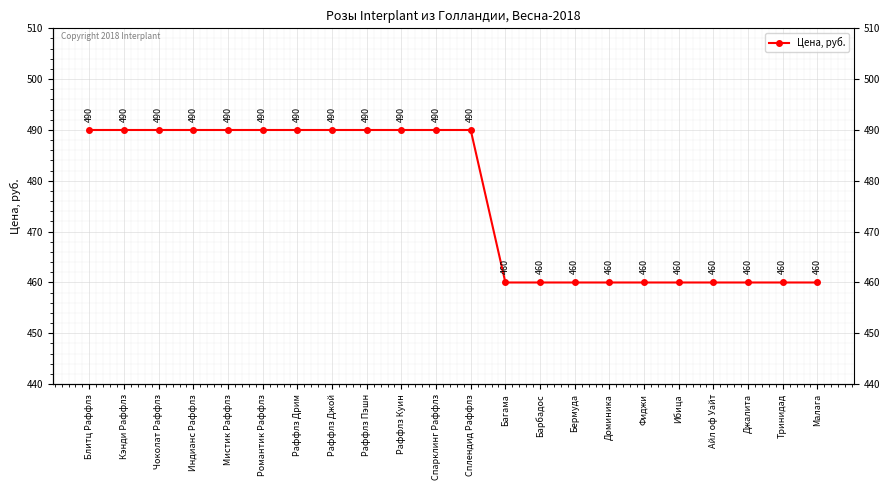

How many lines are shown in the chart?

1